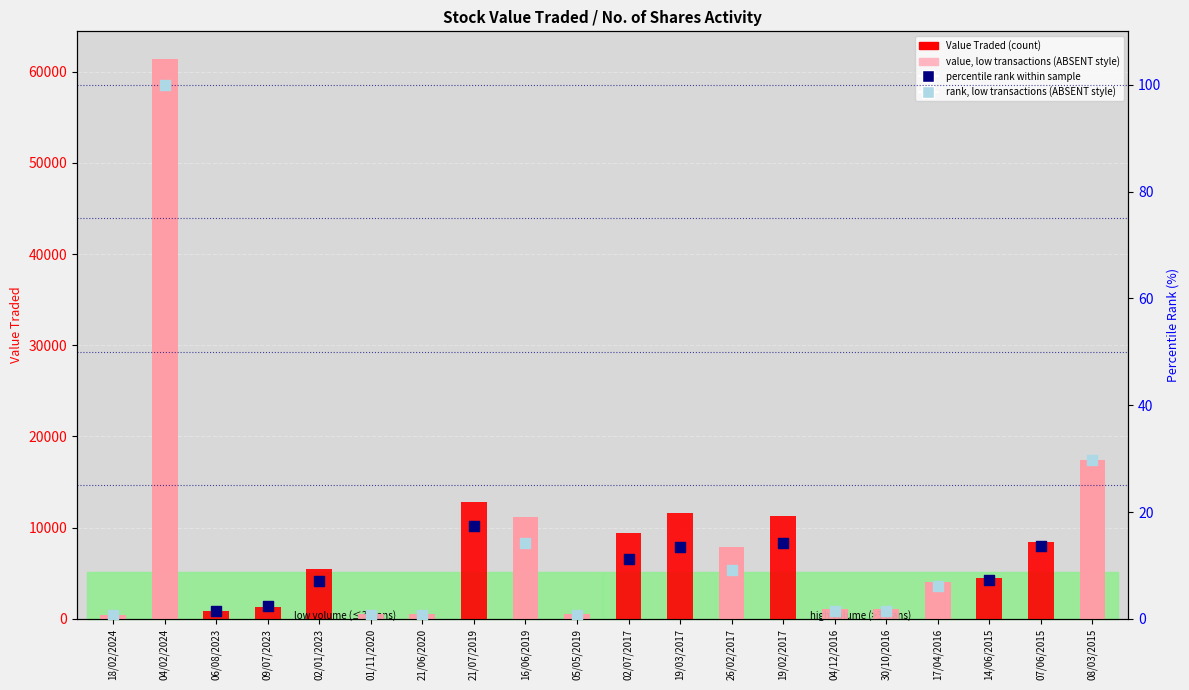

Approximately how many times larger is the value at 09/07/2023 compared to 14/06/2015?

0.3